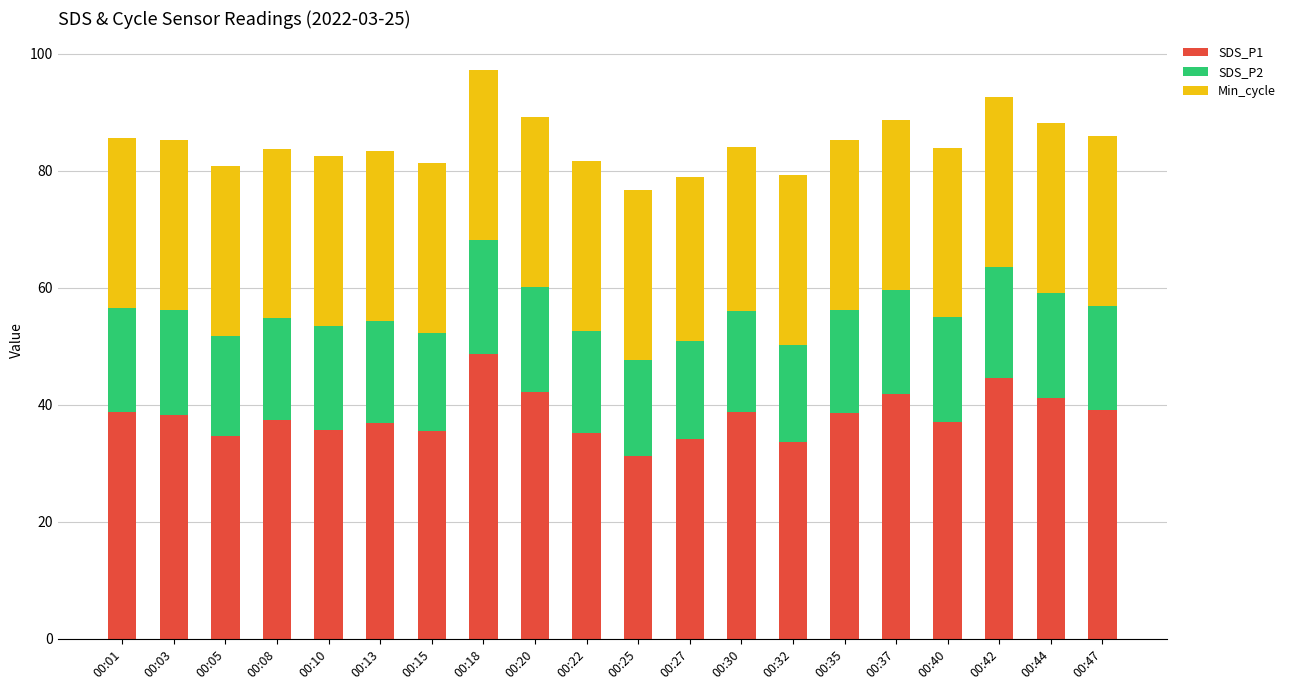

At which category is the sum across all series the highest?

00:18